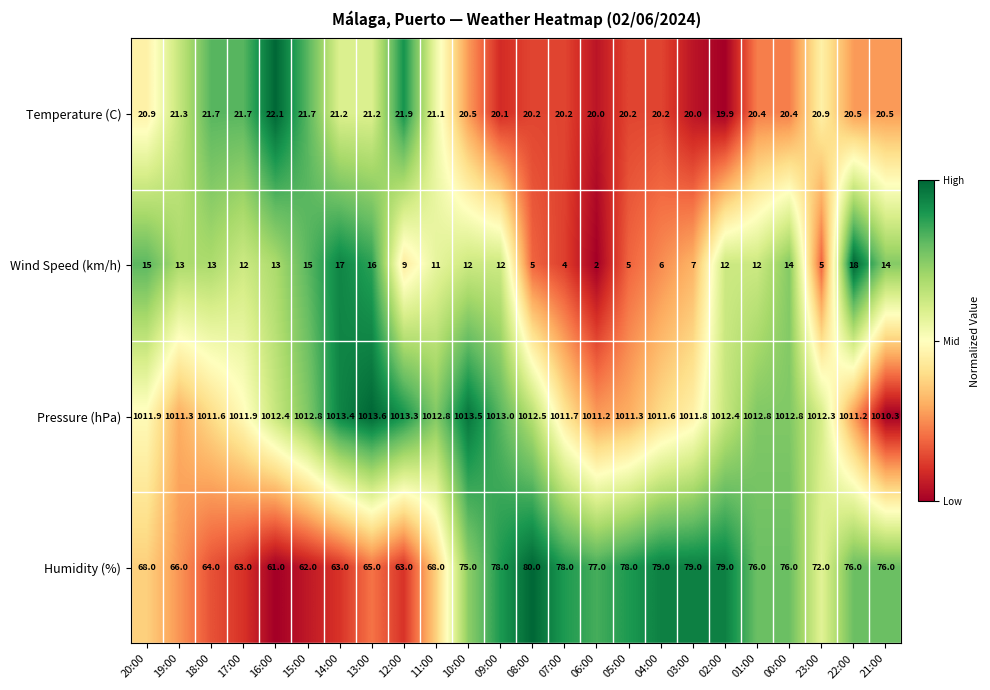

What is the difference between the maximum and minimum values in the Humidity (%) series?

19.0